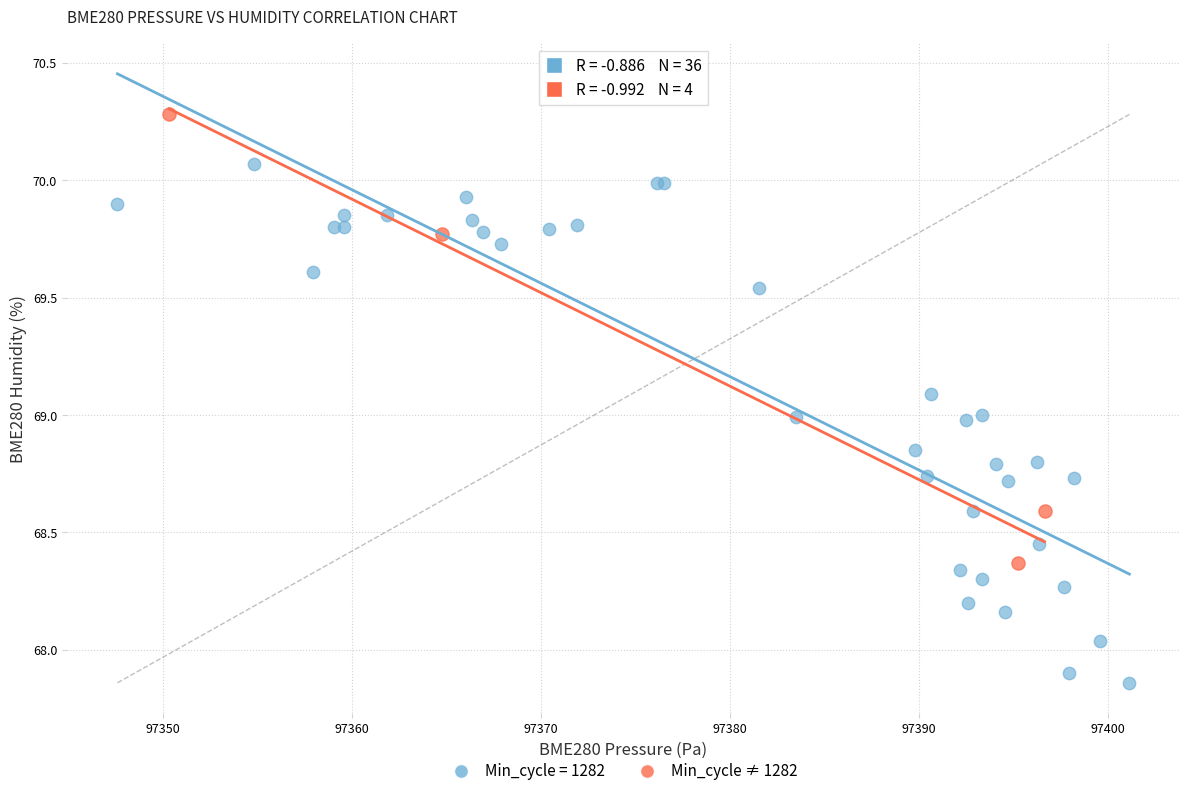

Which series has the largest Y range (max minus min)?

Min_cycle = 1282